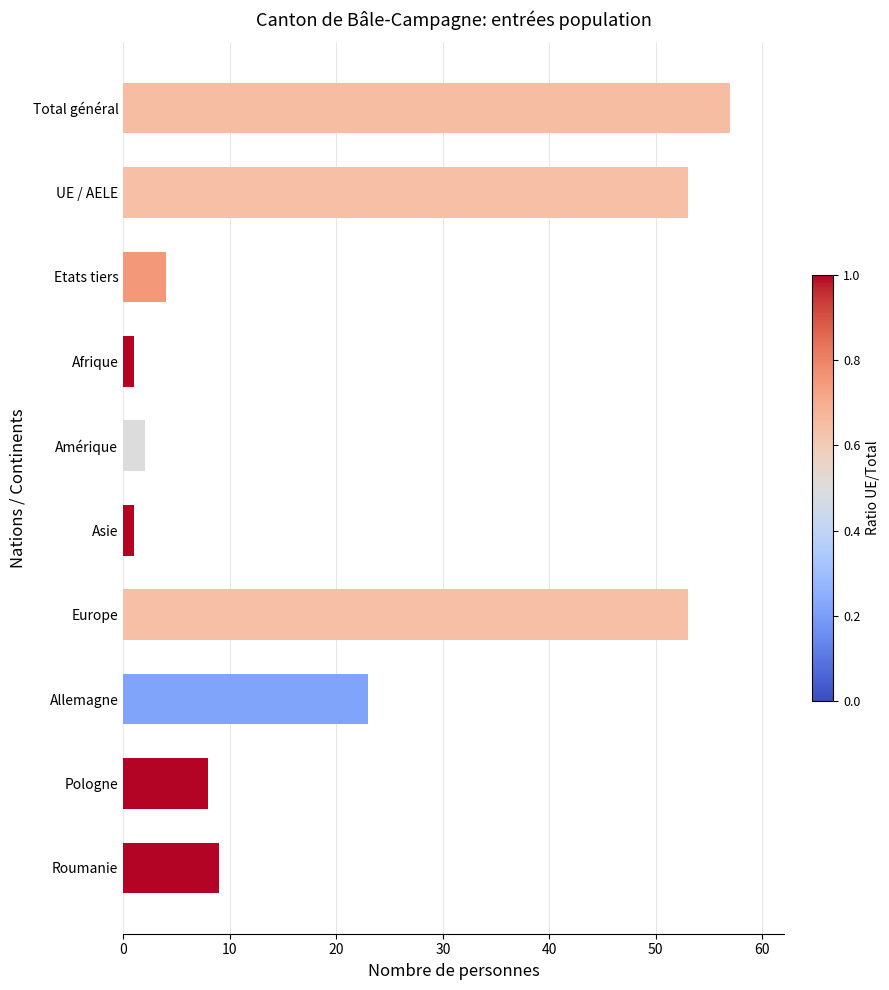

Which label corresponds to the largest value in the chart?

Total général